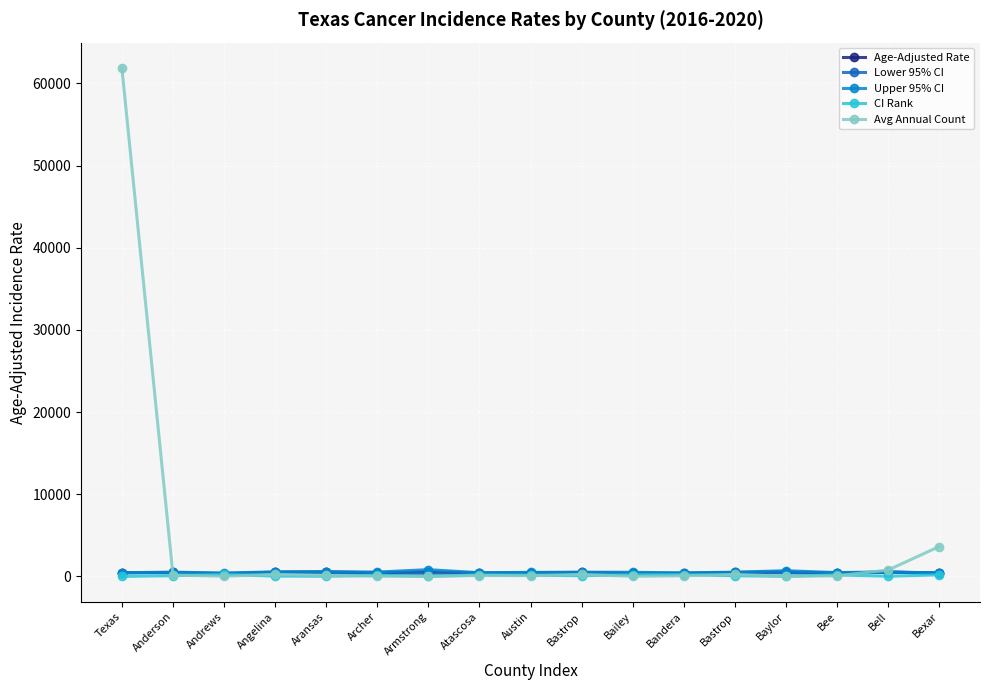

True or false: CI Rank and Age-Adjusted Rate intersect in this chart.

False